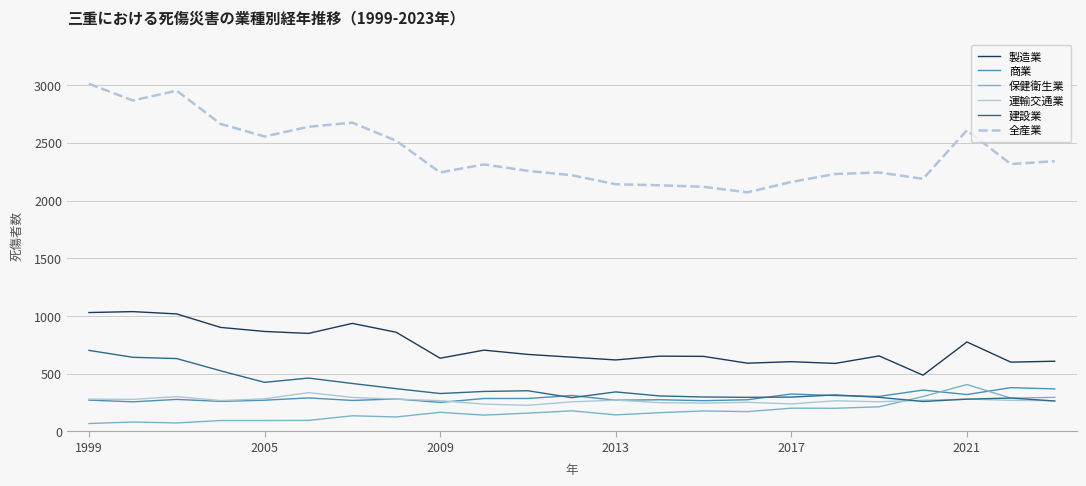

What is the minimum value for 製造業?

486